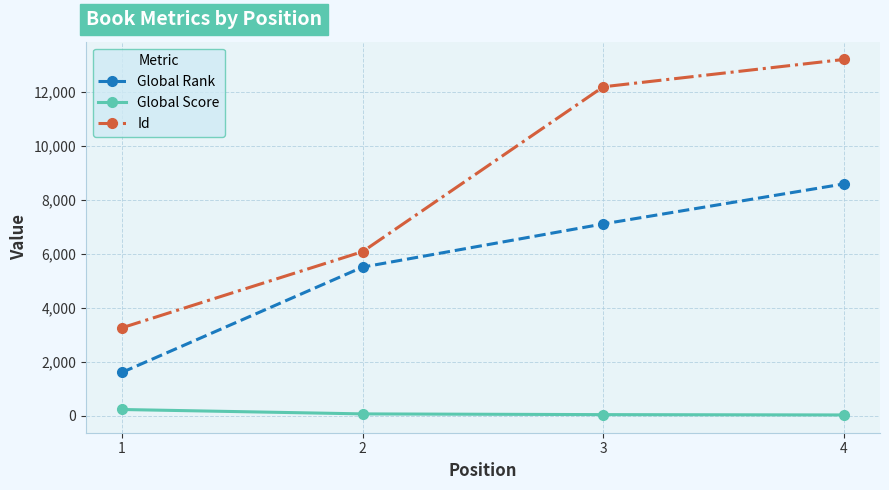

What is the sum of the Global Rank values at 3 and 2?

12631